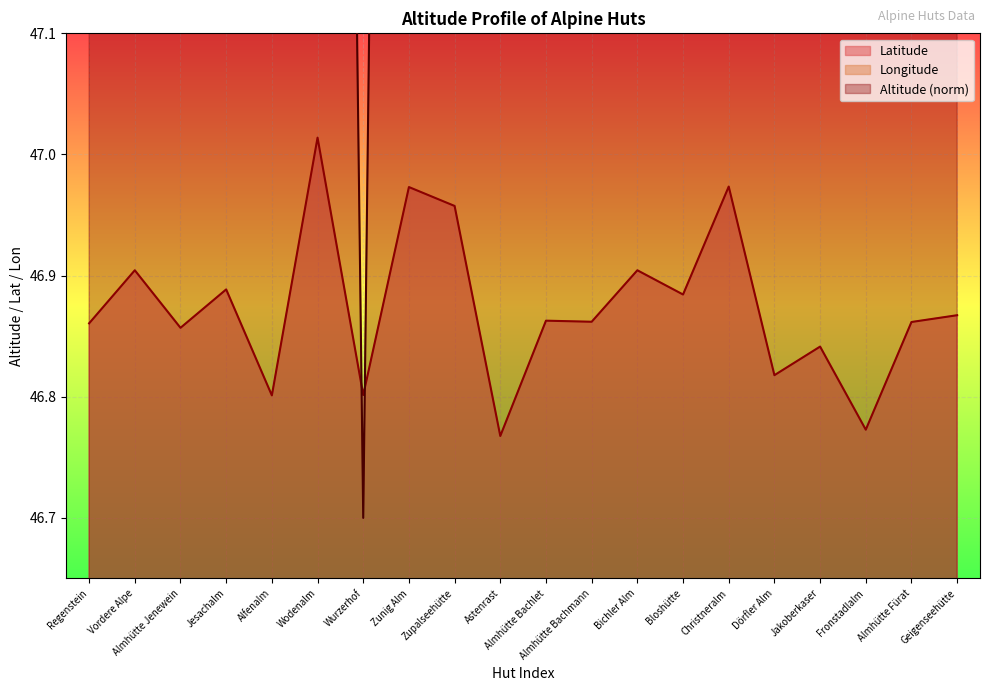

Which has a higher value, Bichler Alm or Wurzerhof?

Bichler Alm